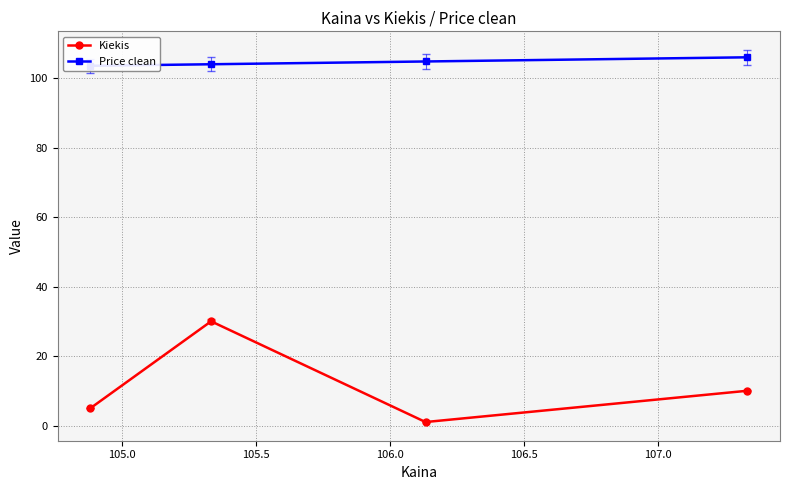

What is the minimum value for Kiekis?

1